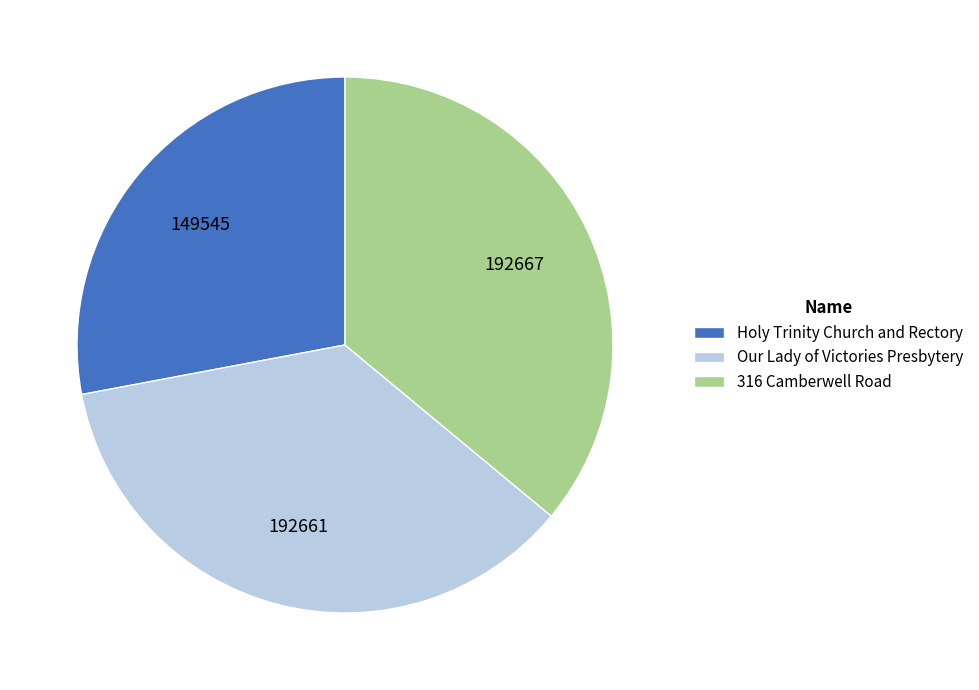

How many segments does this pie chart have?

3